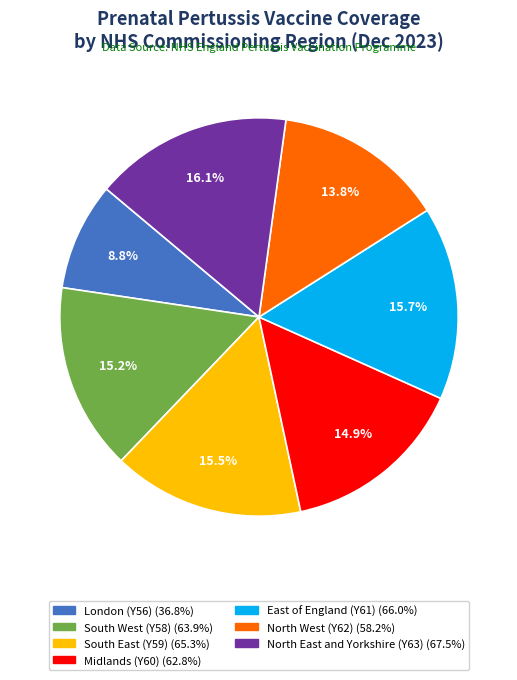

Does North West (Y62) represent more than half of the total?

No